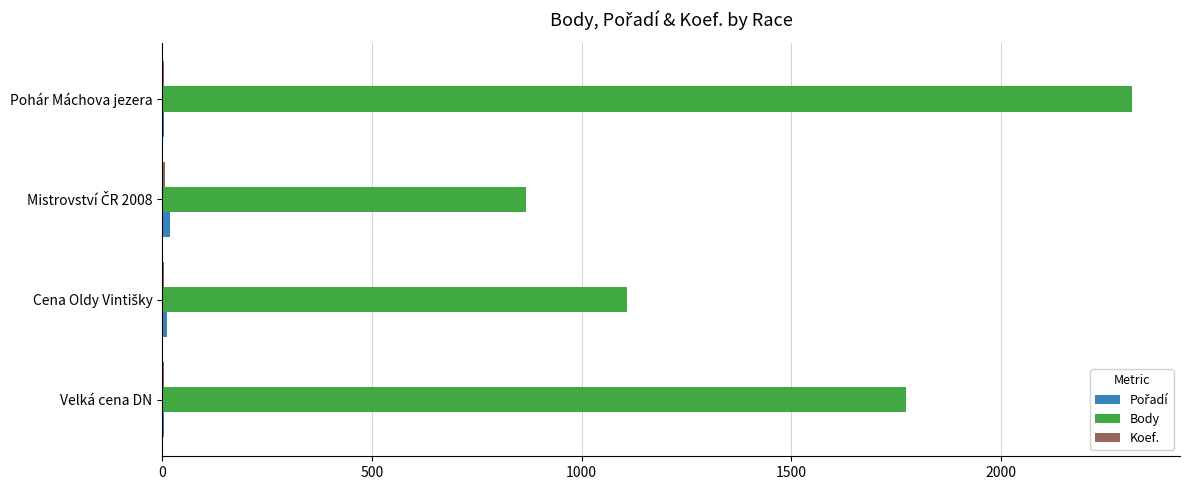

Which series changed the most between Velká cena DN and Pohár Máchova jezera?

Body